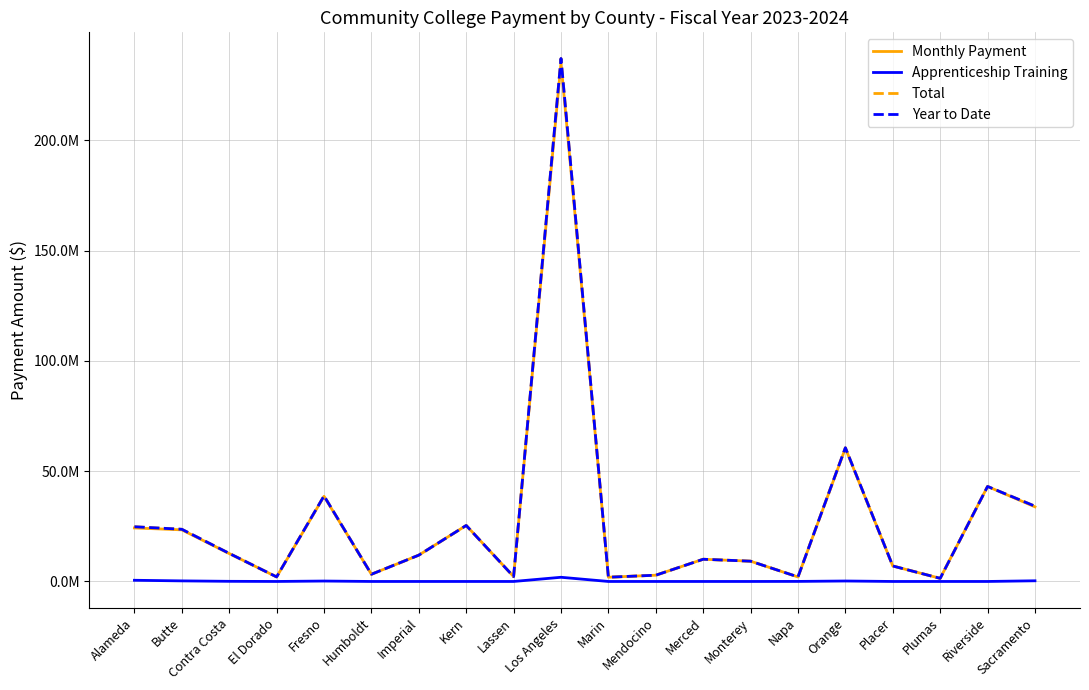

Is this an area chart (filled region under the line)?

No